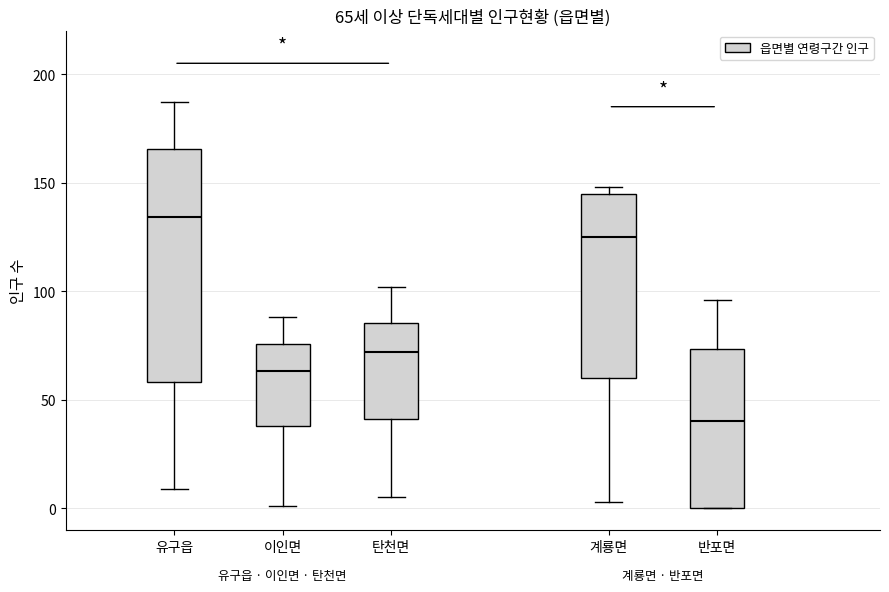

Comparing the boxes themselves (not the whiskers), which one is the tallest?

유구읍